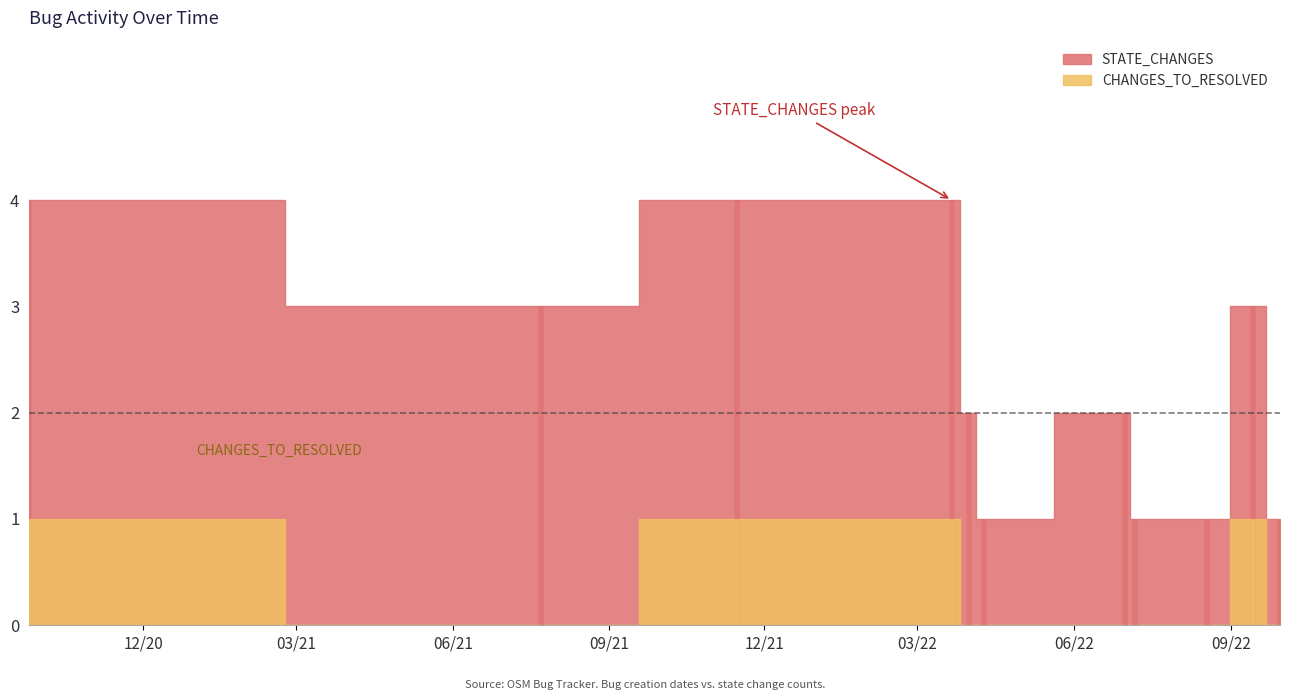

What is the greatest value displayed?

4